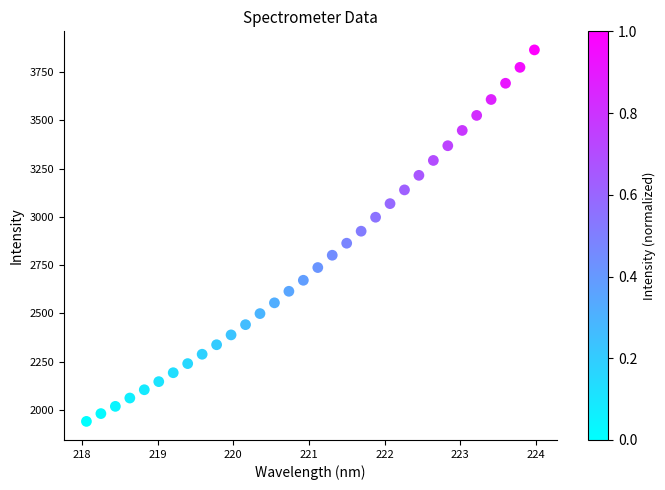

What is the range of Y values (max minus min)?

1924.0